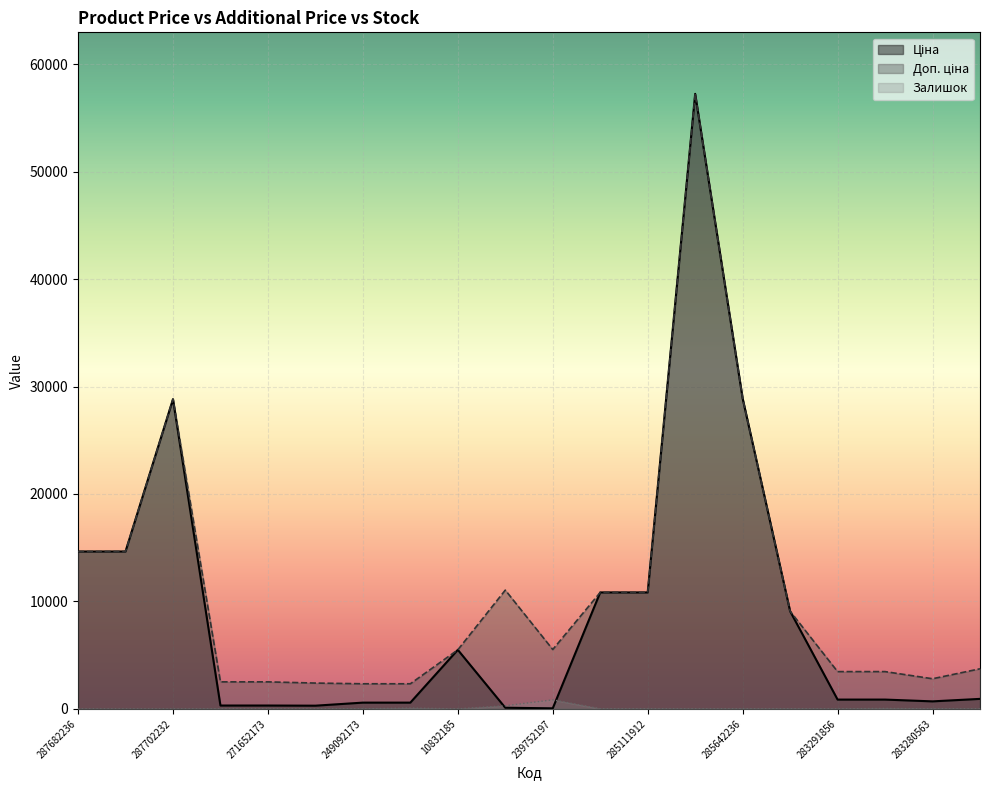

How many interior local peaks does the Залишок series have?

6